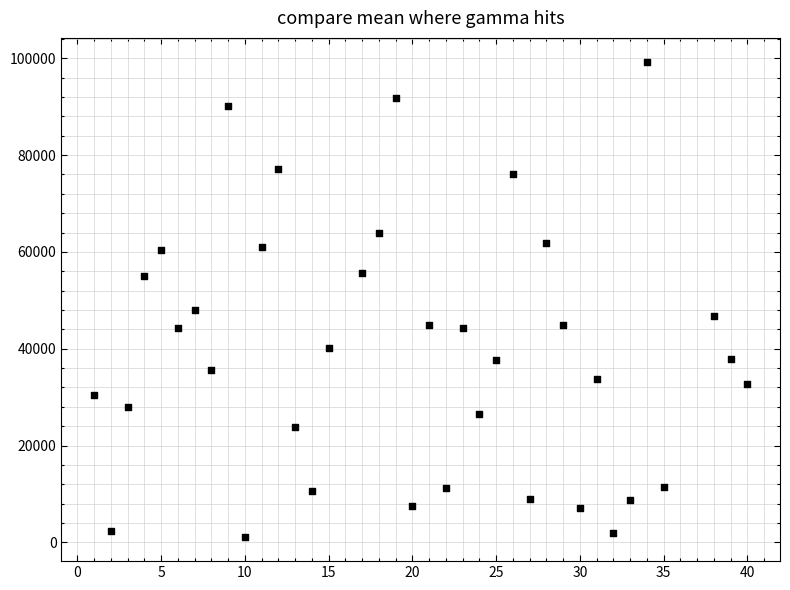

What Y value in the scatter plot is closest to 50164?

48091